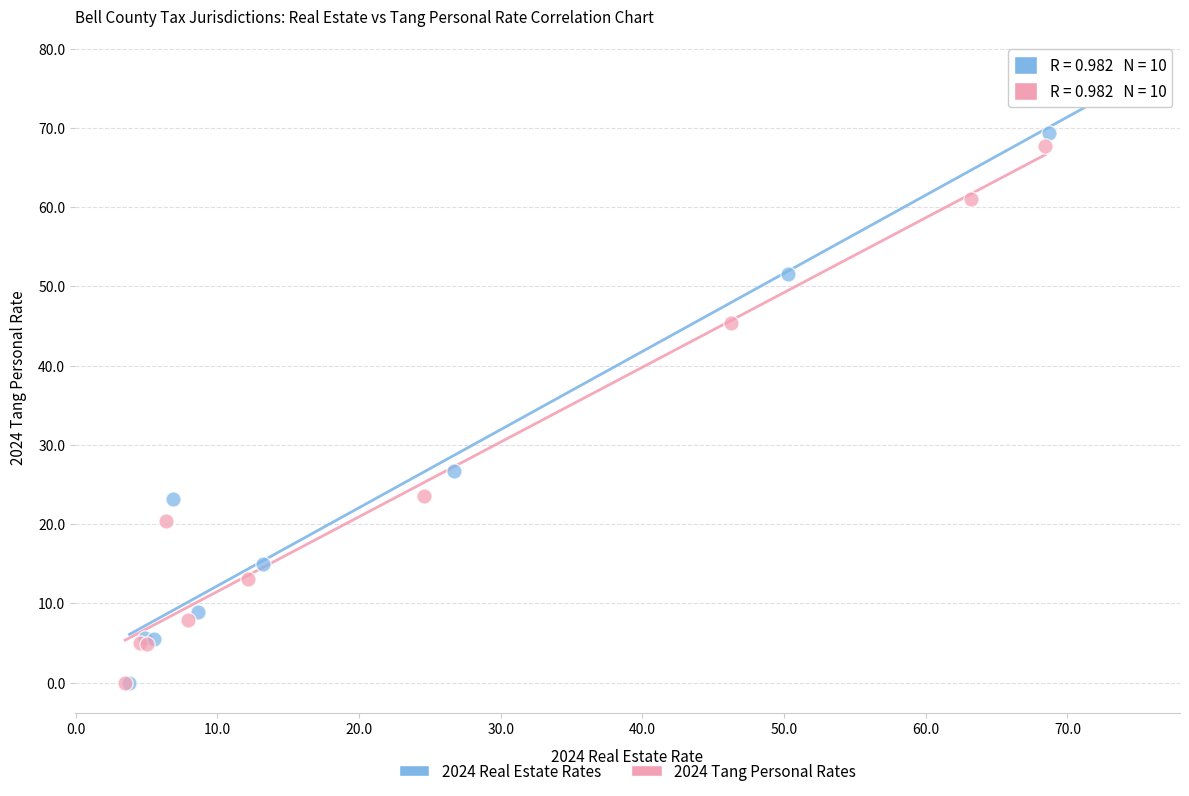

Which series has the largest Y range (max minus min)?

2024 Real Estate Rates